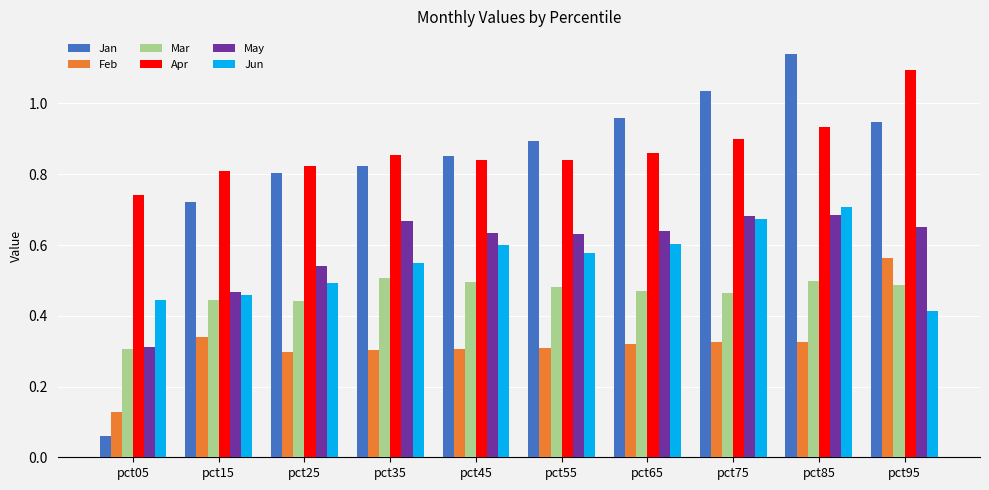

At which label is Jun closest to 0?

pct95